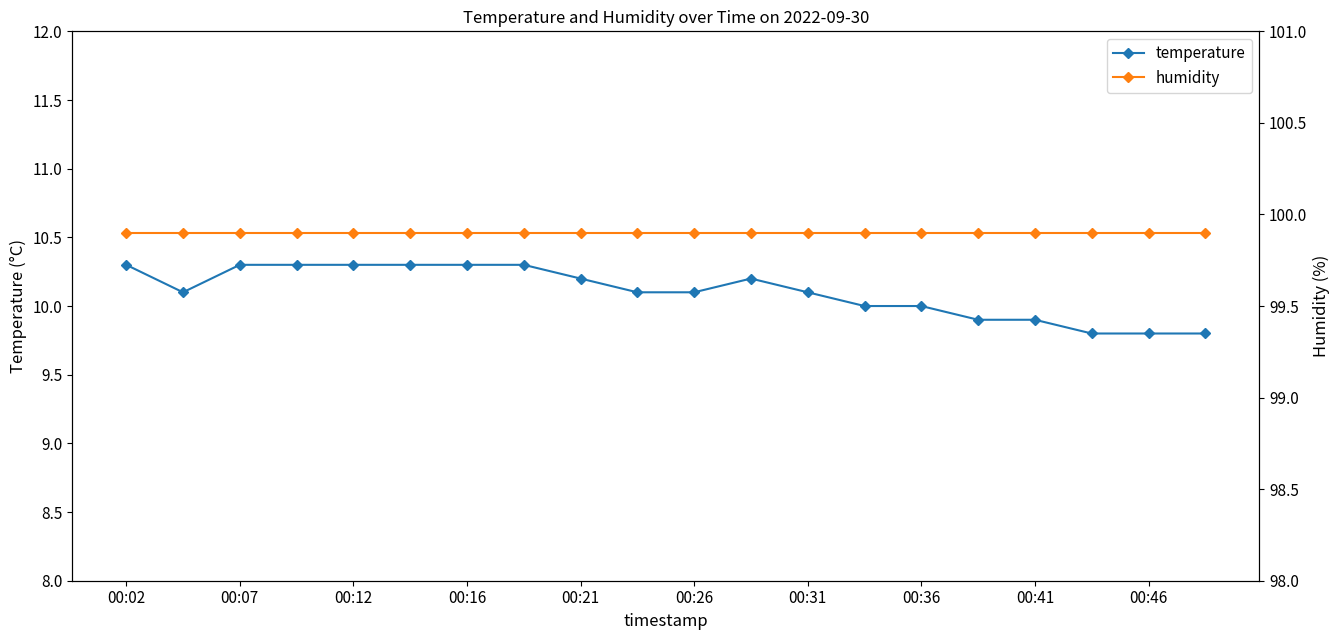

At which label does humidity reach its peak?

00:02